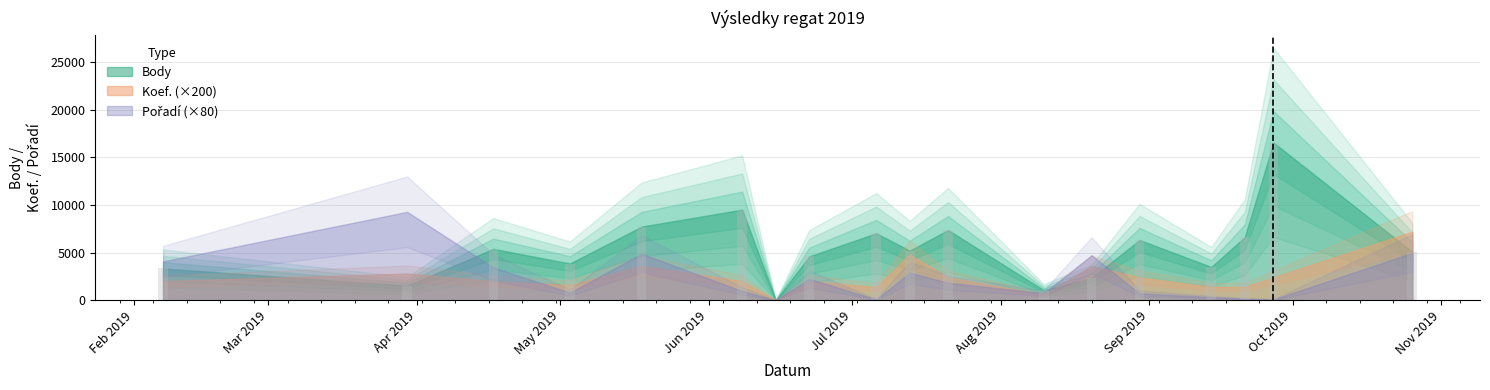

What is the maximum value shown in the chart?

16557